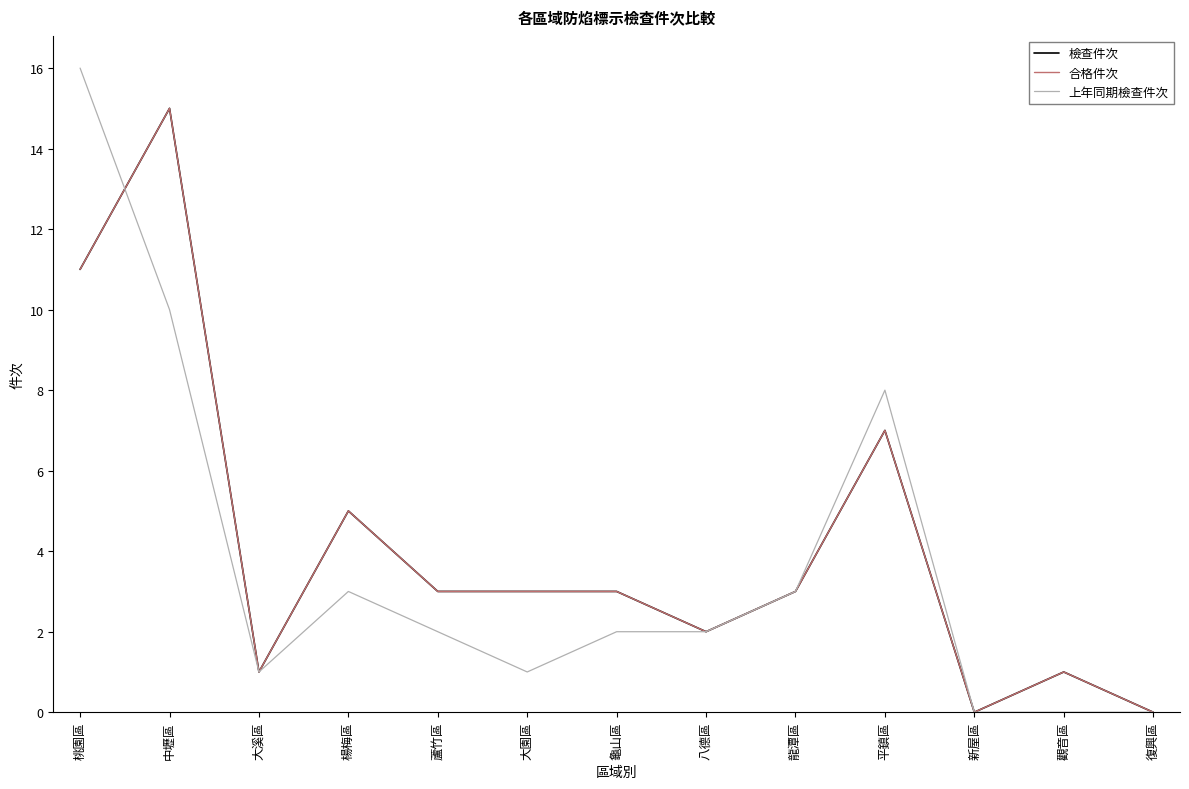

What position from the left is 中壢區?

2